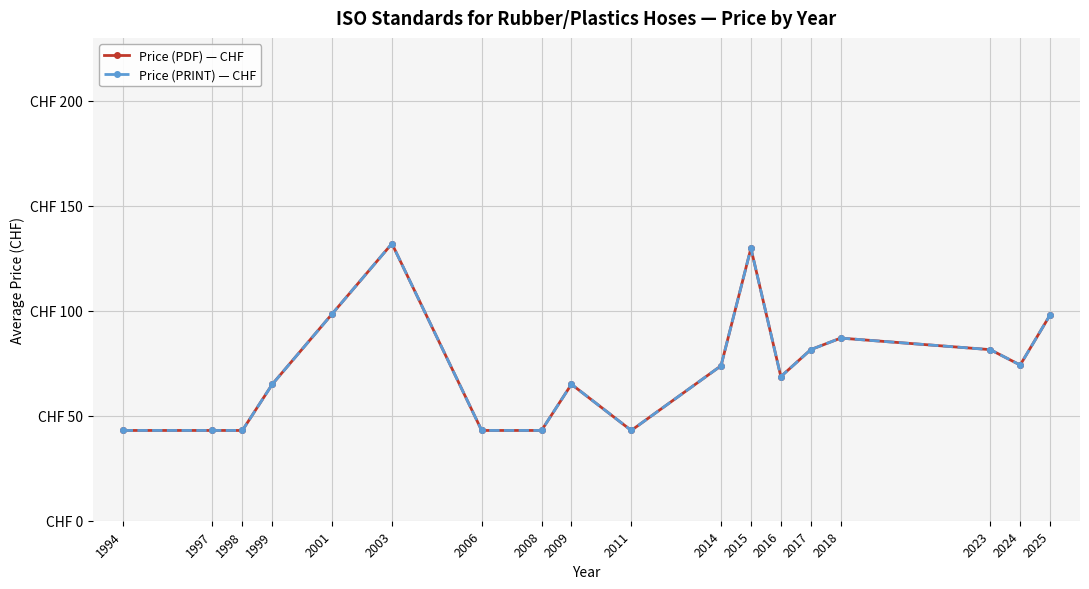

Reading left to right, transcribe all the data shown in this chart.

Price (PDF) — CHF: 43.0	43.0	43.0	65.0	98.5	132.0	43.0	43.0	65.0	43.0	73.8	129.8	68.7	81.5	87.0	81.5	74.2	98.0
Price (PRINT) — CHF: 43.0	43.0	43.0	65.0	98.5	132.0	43.0	43.0	65.0	43.0	73.8	129.8	68.7	81.5	87.0	81.5	74.2	98.0